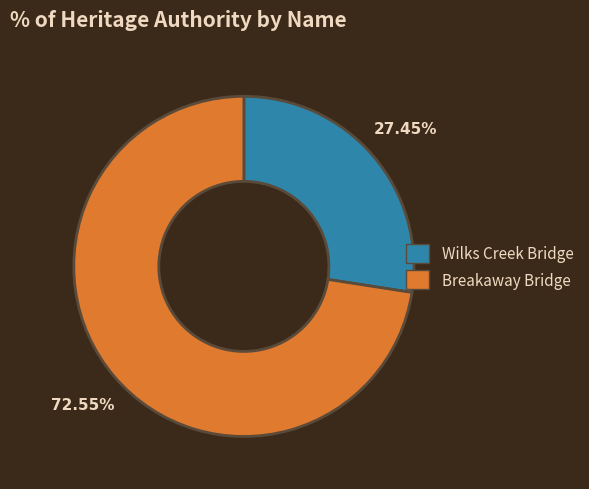

Does Wilks Creek Bridge account for over 50% of the chart?

No